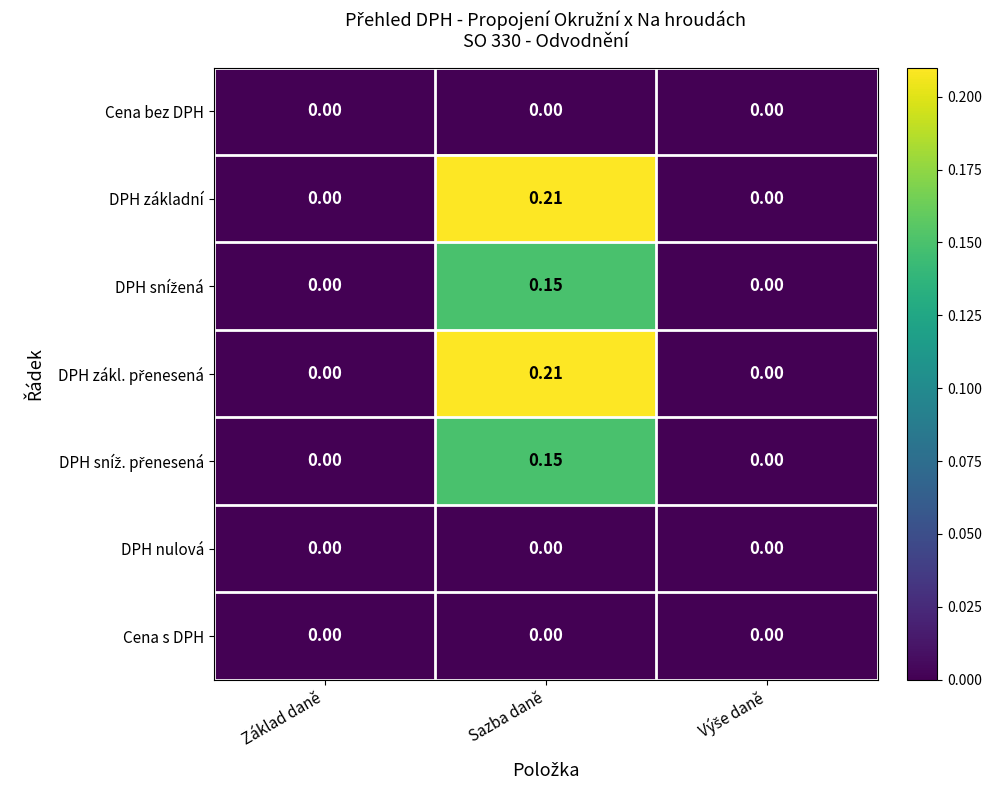

At which label does DPH základní reach its peak?

Sazba daně